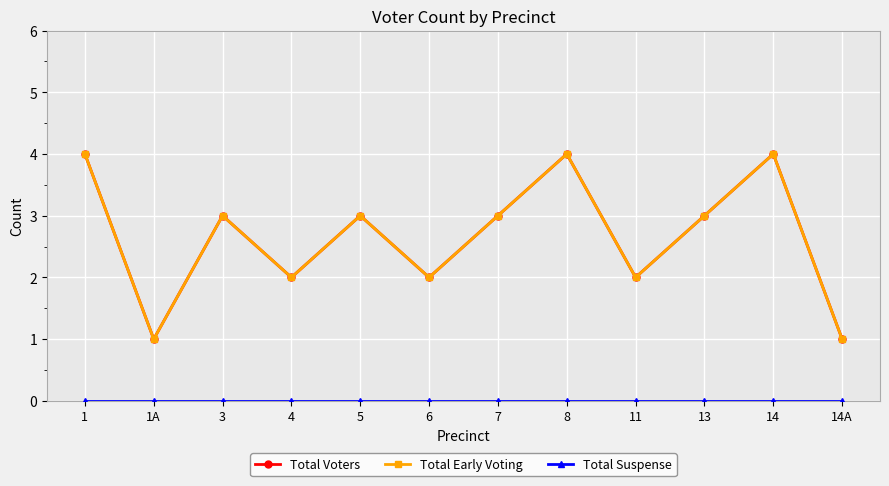

Is this an area chart (filled region under the line)?

No